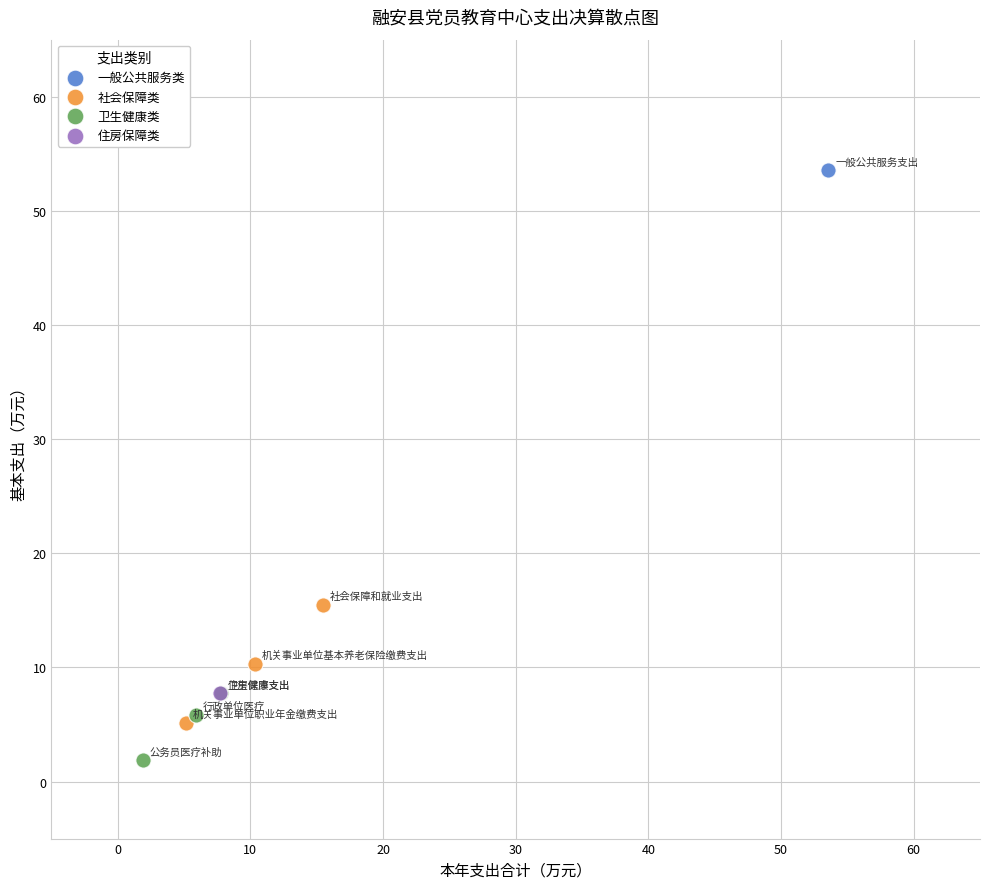

What are all the series names shown in the legend?

一般公共服务类, 社会保障类, 卫生健康类, 住房保障类